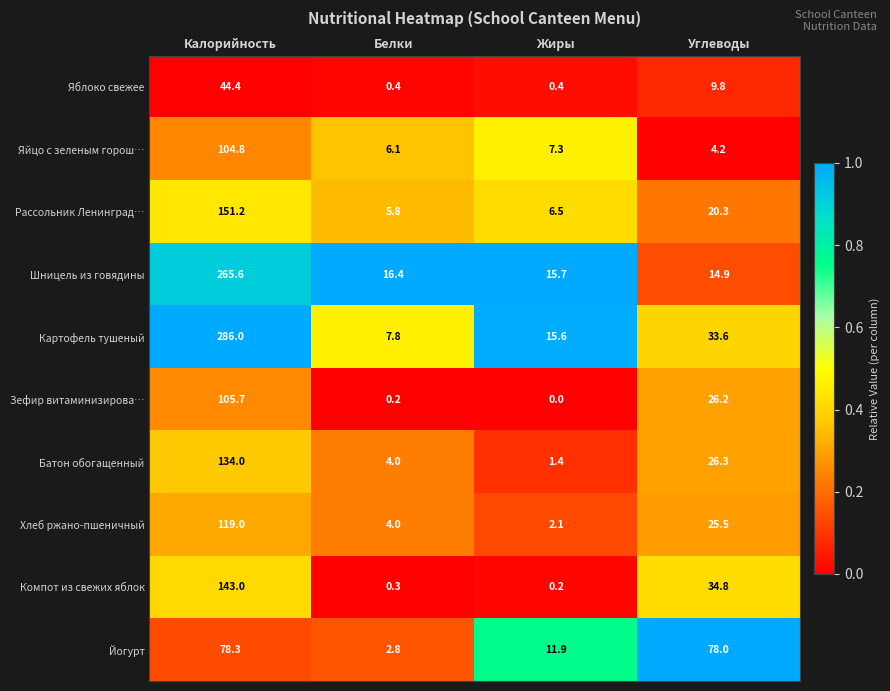

What is the sum of the Шницель из говядины values at Углеводы and Жиры?

30.6